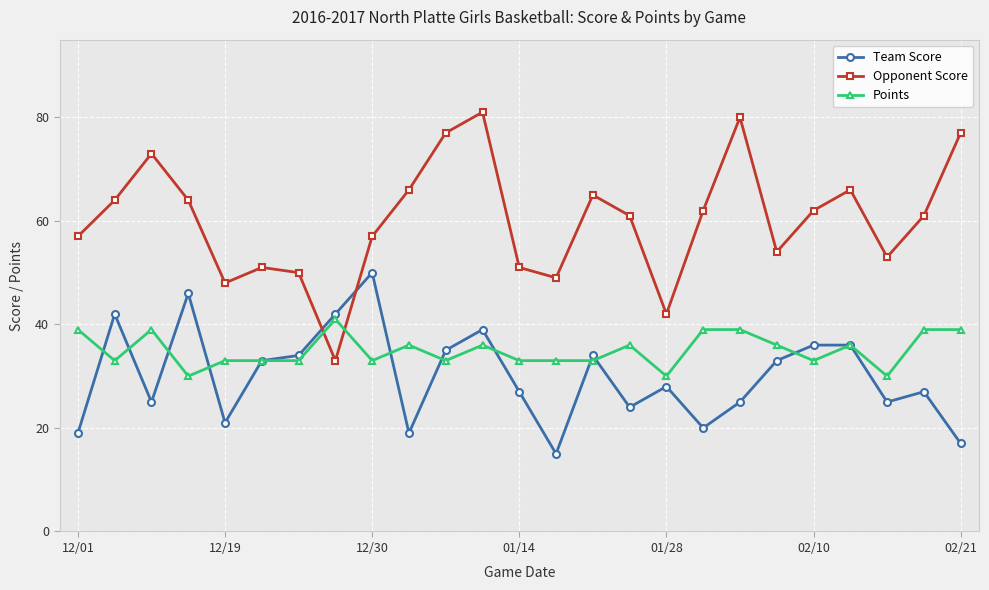

Which series has the largest total across all categories?

Opponent Score